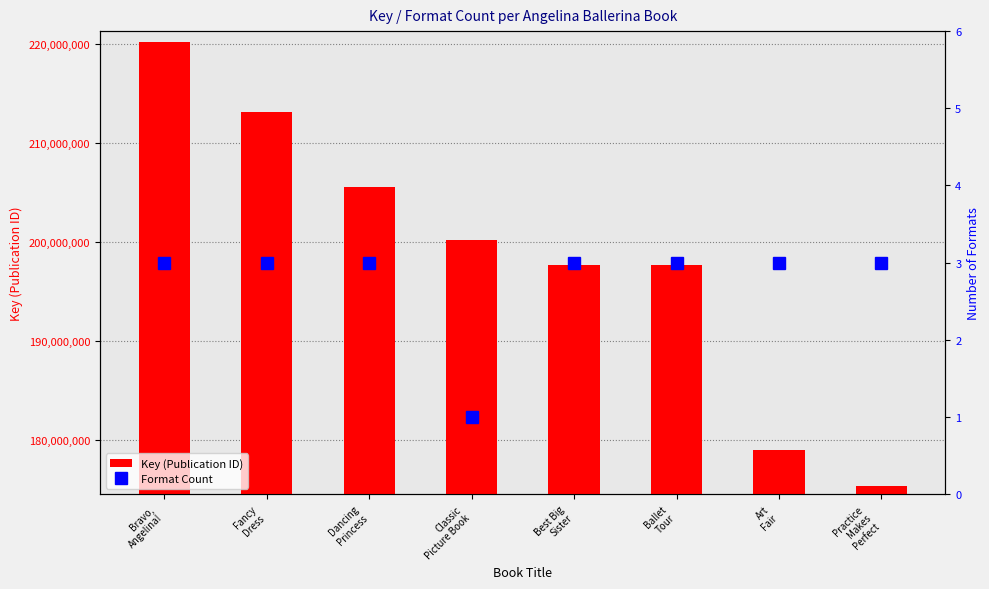

Reading left to right, transcribe all the data shown in this chart.

Key (ID): 220191511	213126474	205534695	200180339	197706946	197706478	179062103	175427123
Format Count: 3	3	3	1	3	3	3	3